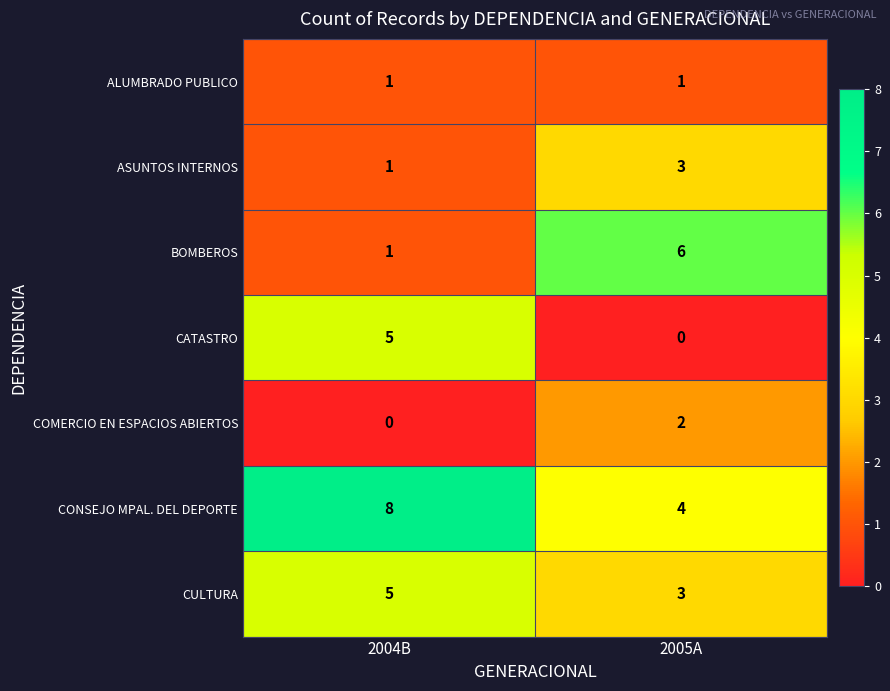

How many data points in COMERCIO EN ESPACIOS ABIERTOS are less than 2?

1